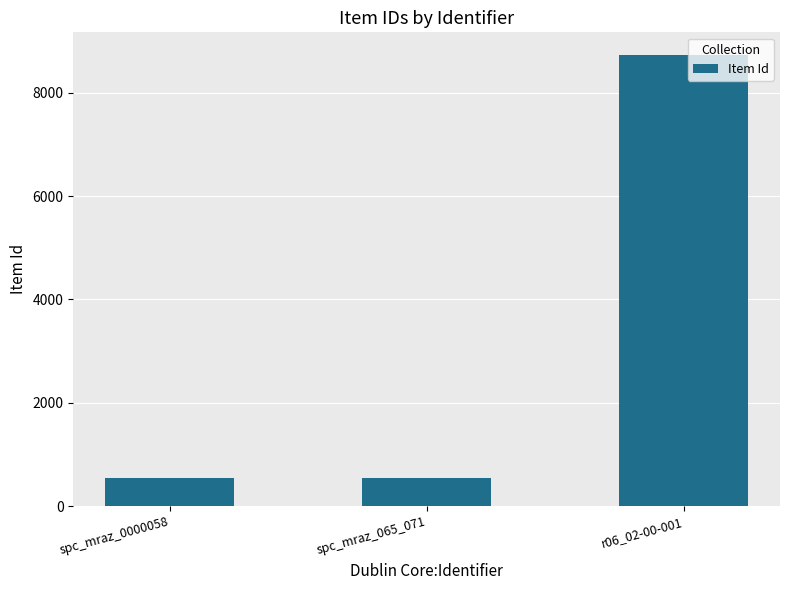

What is the greatest value displayed?

8733